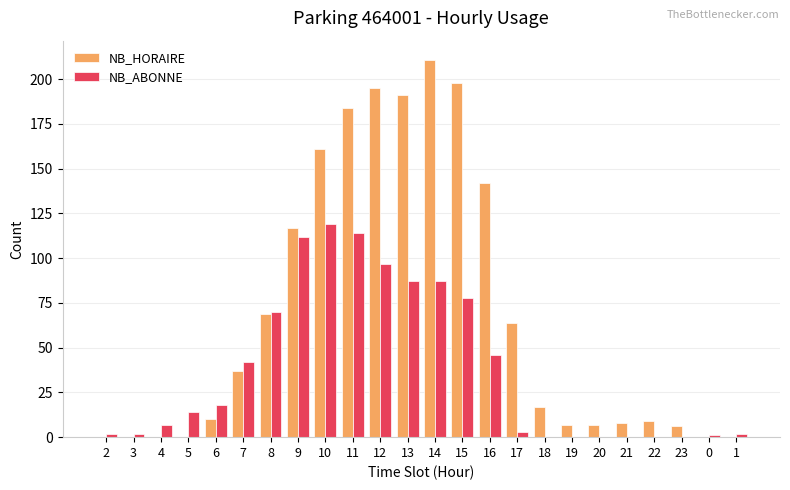

At which category does the chart reach its peak across all series?

14